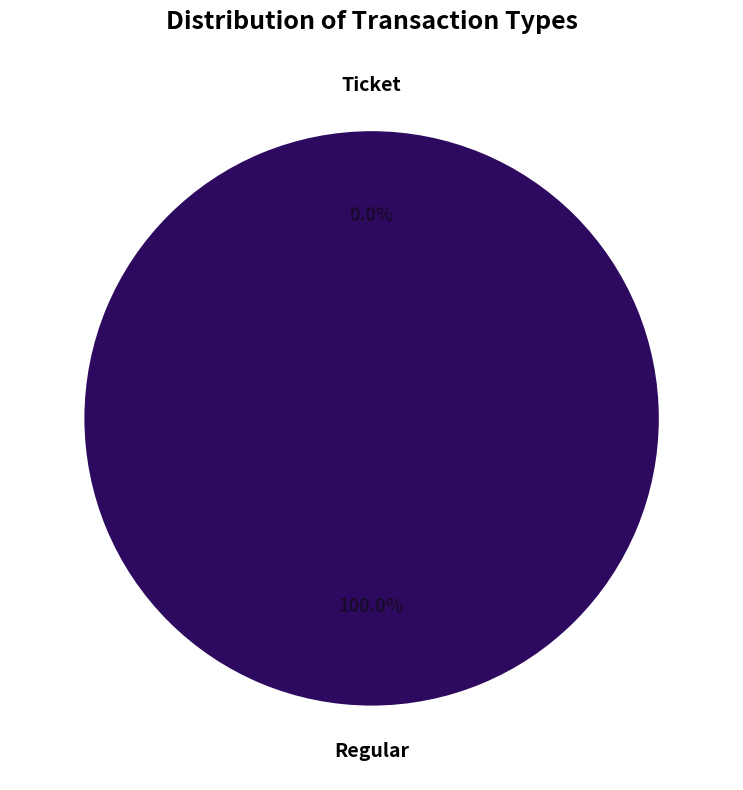

Which category accounts for the majority?

Regular